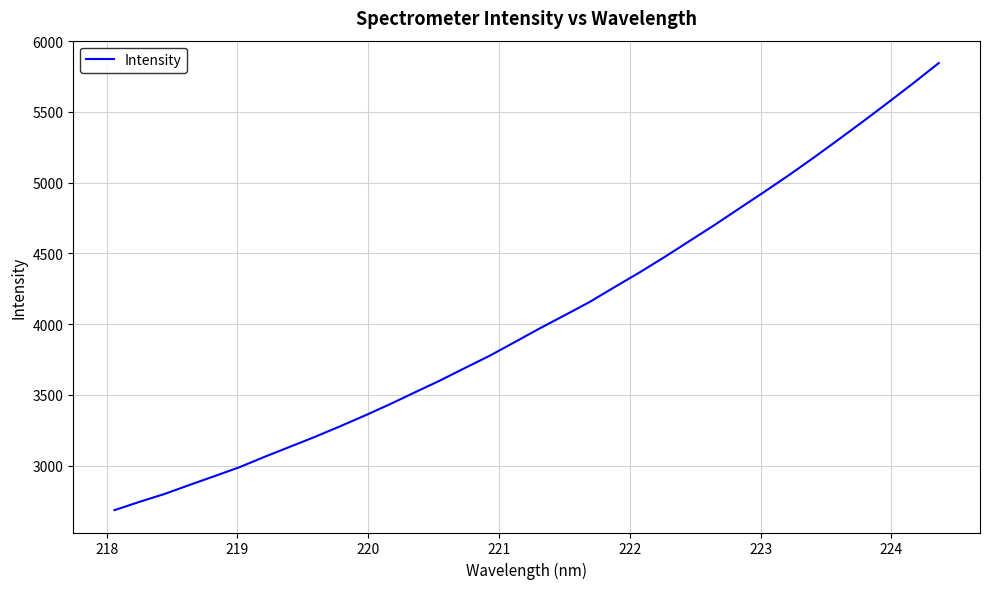

What is the difference between the maximum and minimum values?

3158.6